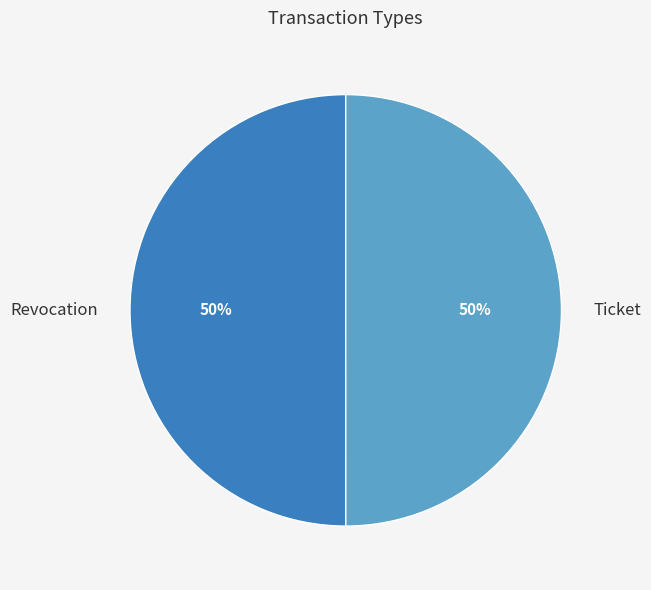

The Revocation slice represents 43% of the pie. True or false?

False